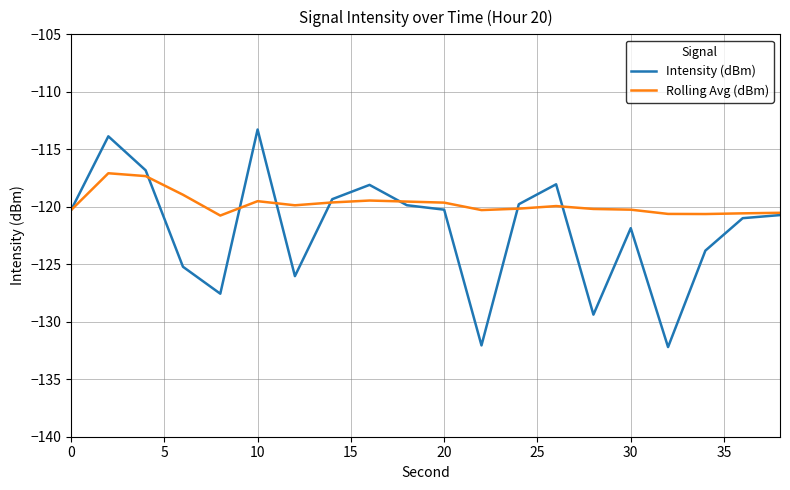

What is the difference between the maximum and minimum values in the Intensity (dBm) series?

18.9